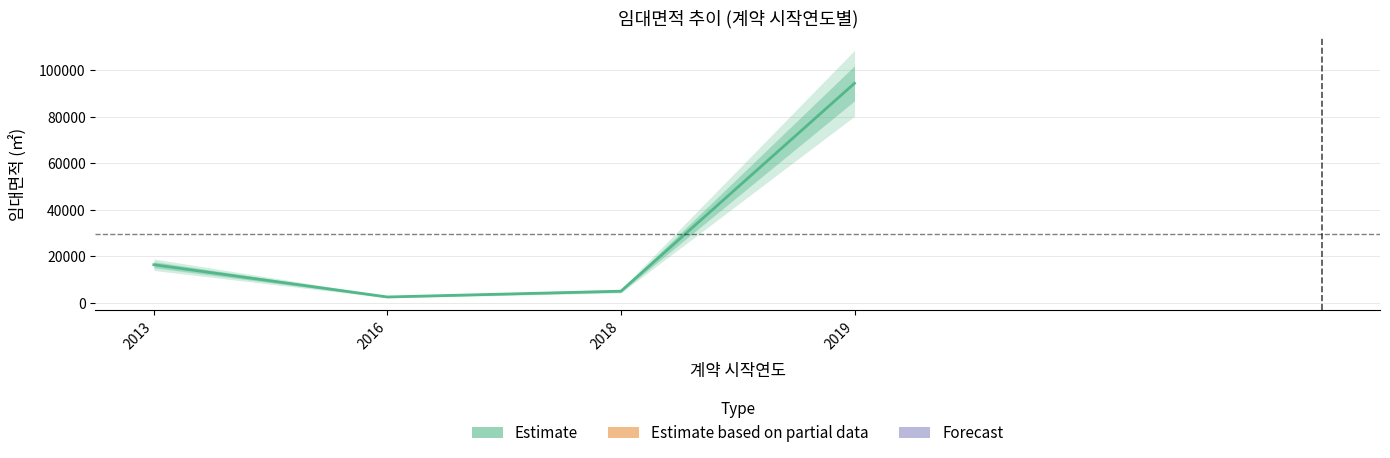

True or false: the data shows 3433.7 at 2016.

False